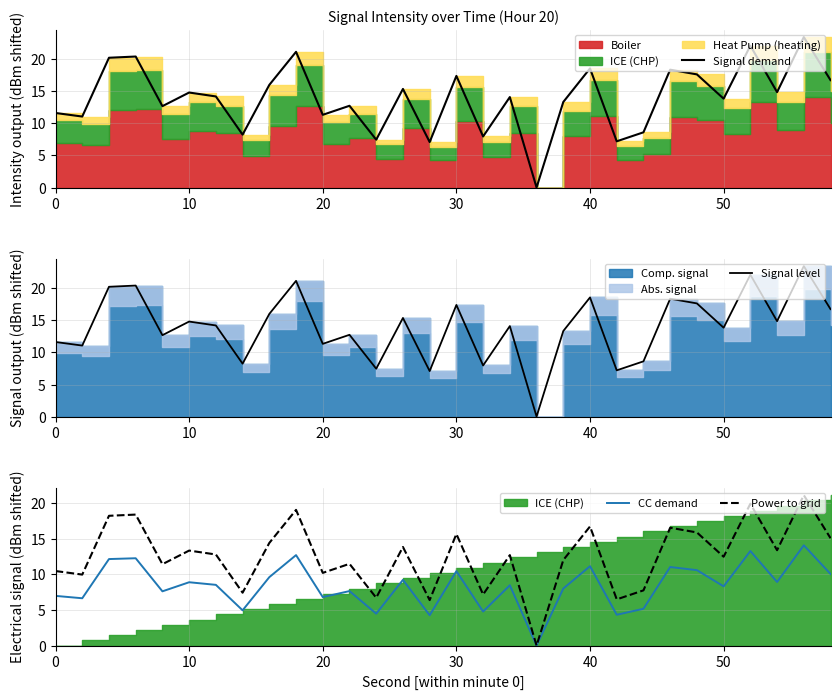

True or false: CC demand has more than 2 interior local peaks.

True